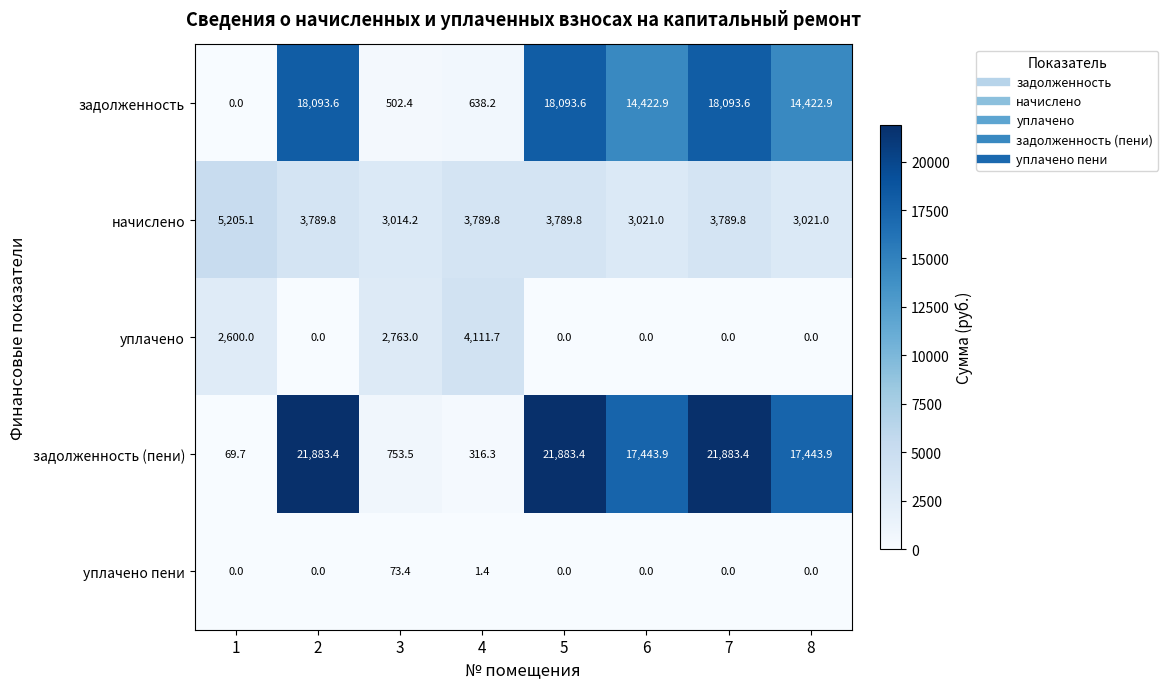

Which series changed the most between 2 and 6?

задолженность (пени)